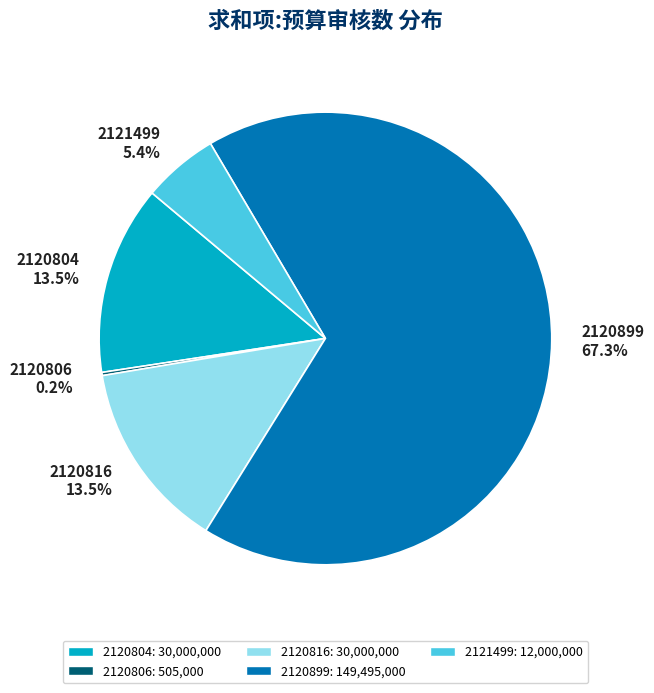

What percentage do 2120816 and 2120804 together represent?

27.0%